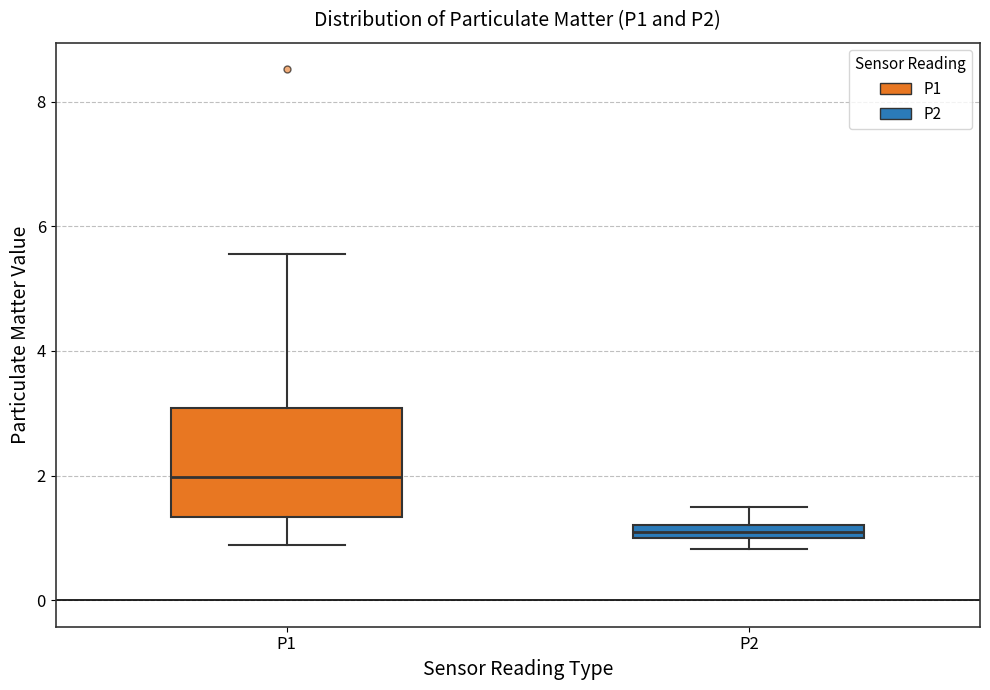

Which box's median line is the highest?

P1